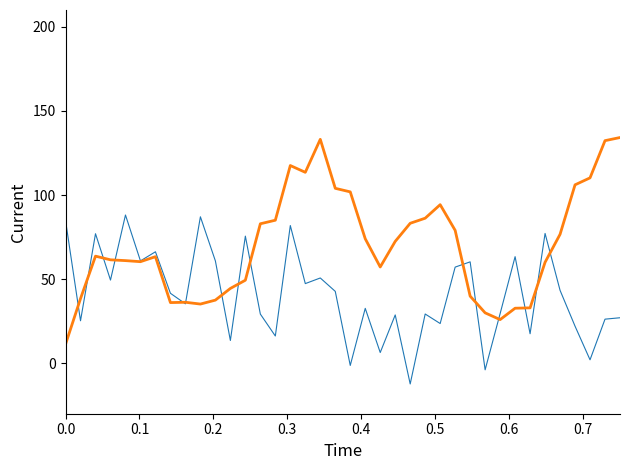

Does the chart have visible grid lines?

No